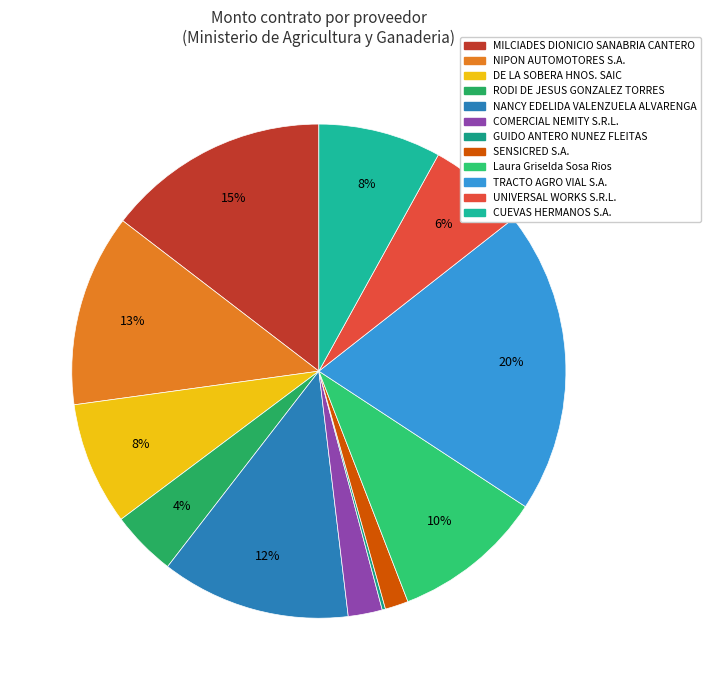

Is there a majority slice in this chart?

No